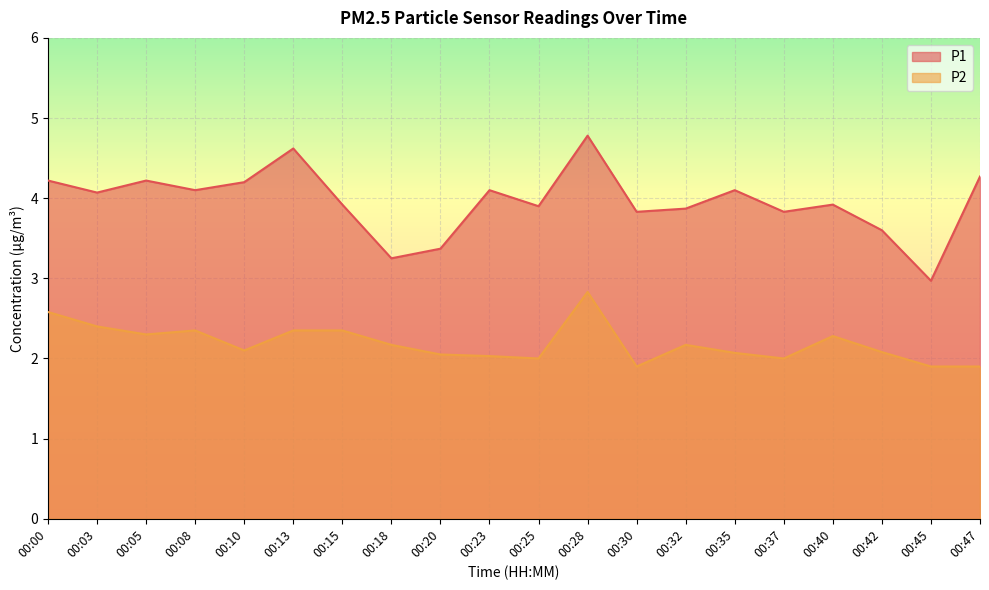

What is the spread (max minus min) of values at 00:15?

1.6